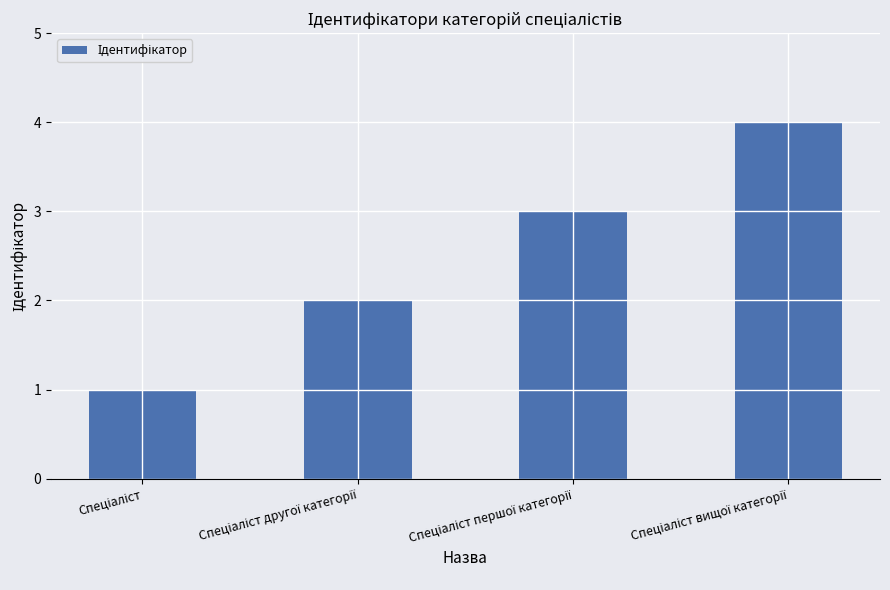

Are the bars grouped side by side (vs. stacked)?

No